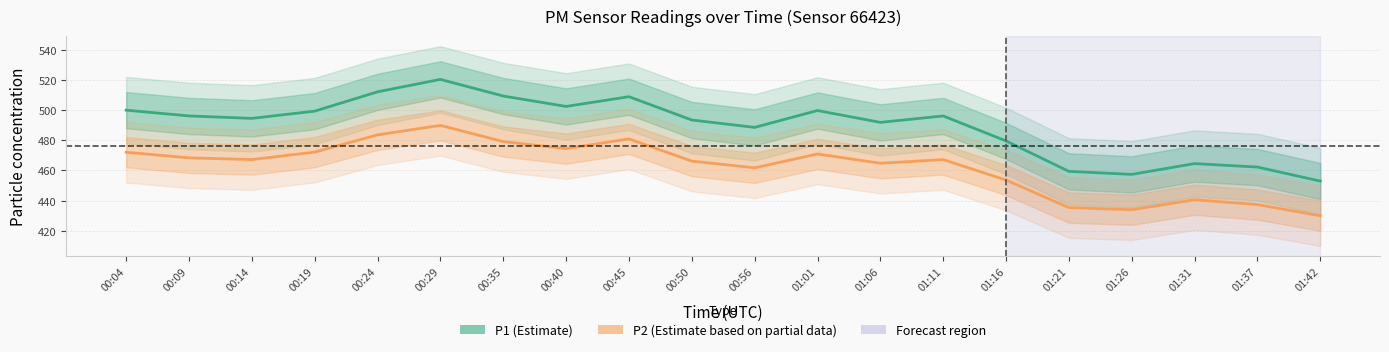

At which label does P1 (Estimate) reach its minimum?

01:42